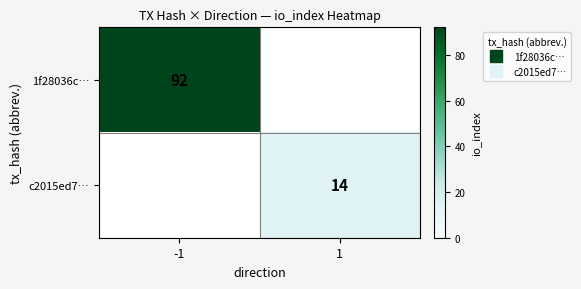

Which series has the largest range (max minus min)?

1f28036c…